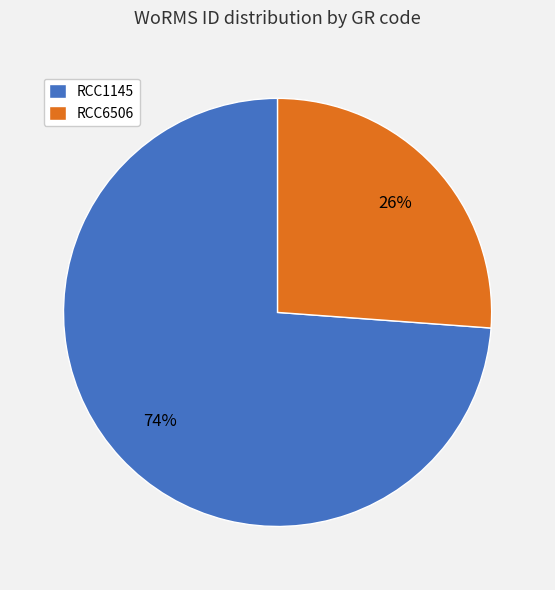

To the nearest percent, what is the difference between the RCC1145 and RCC6506 slice percentages?

48%